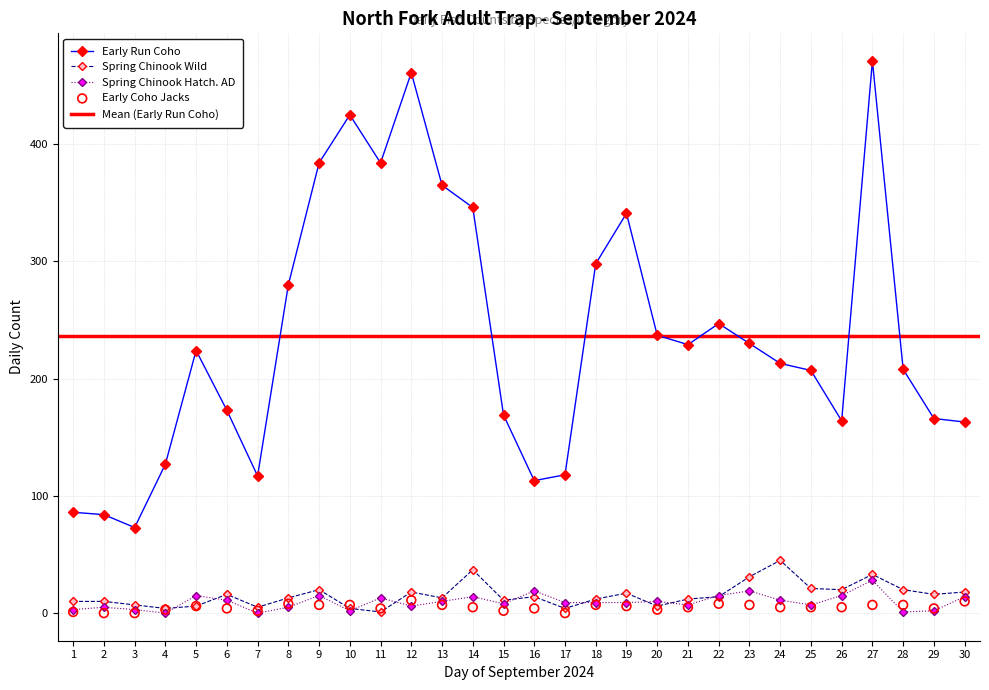

At how many categories does at least one series exceed 70?

30